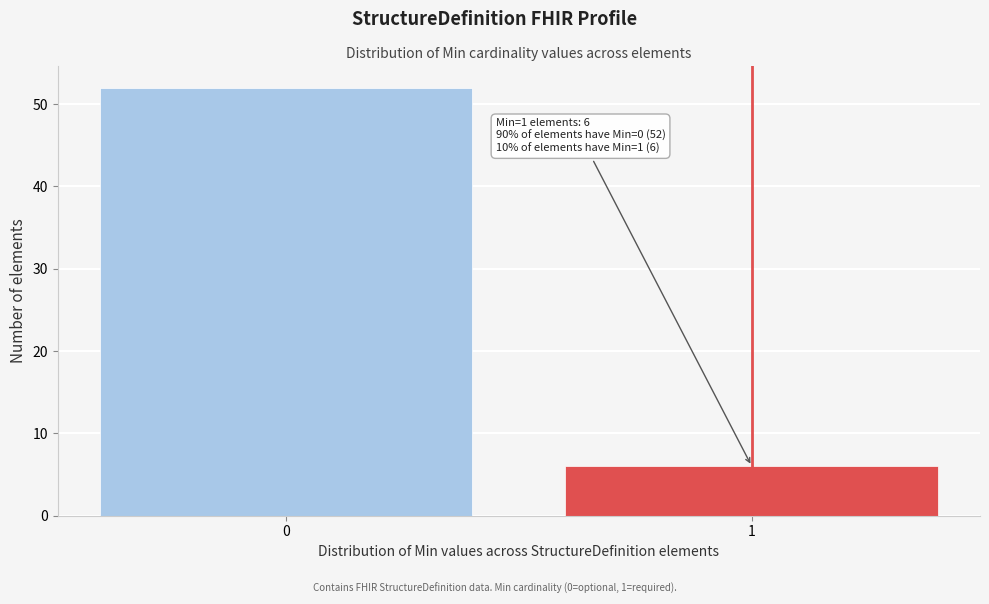

Reading left to right, transcribe all the data shown in this chart.

0=52	1=6